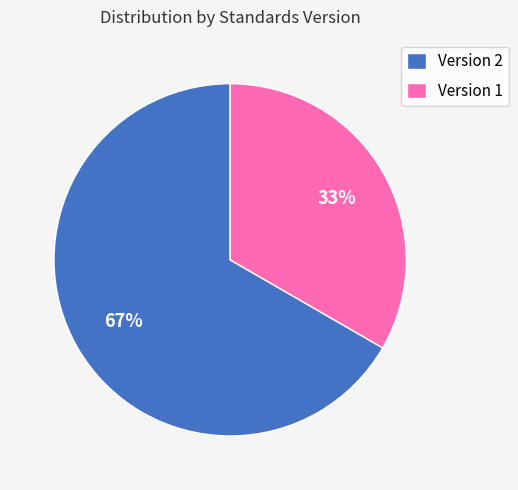

Rank the categories by value from highest to lowest.

Version 2, Version 1